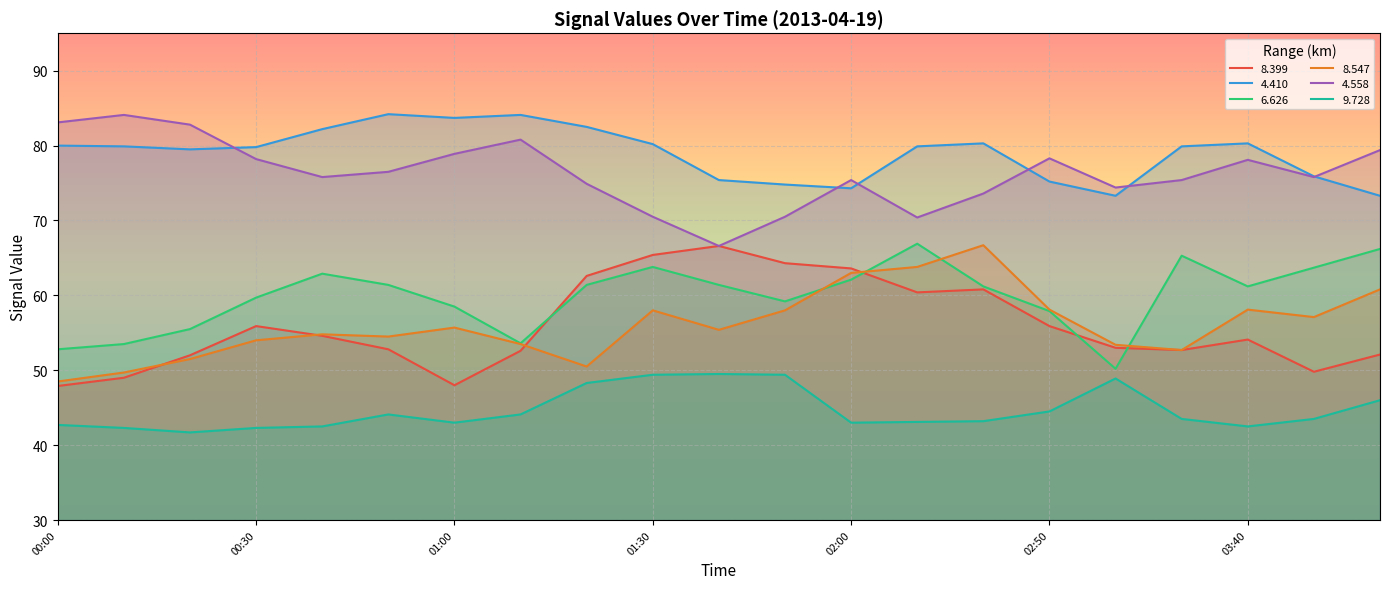

At which label does   9.728 reach its peak?

01:40